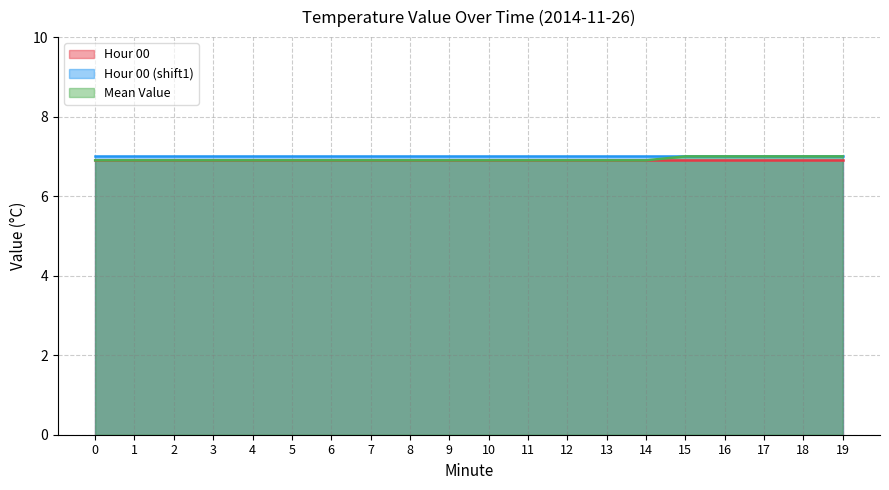

List the series in order of their overall mean, highest first.

Hour 00 (shift1), Mean Value, Hour 00